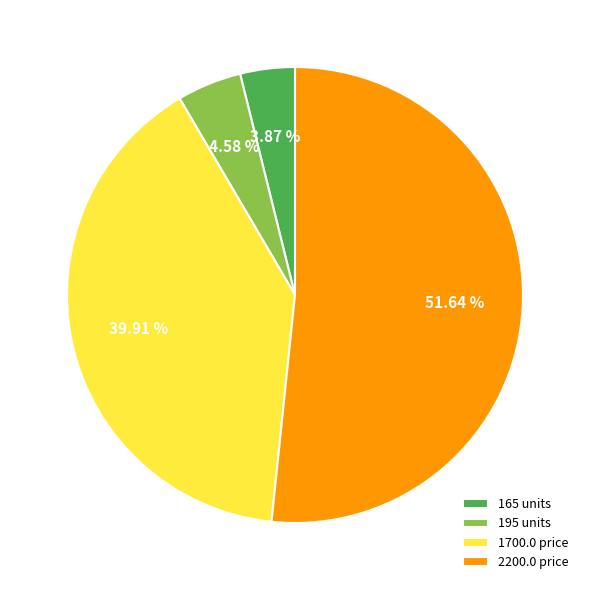

How many segments does this pie chart have?

4